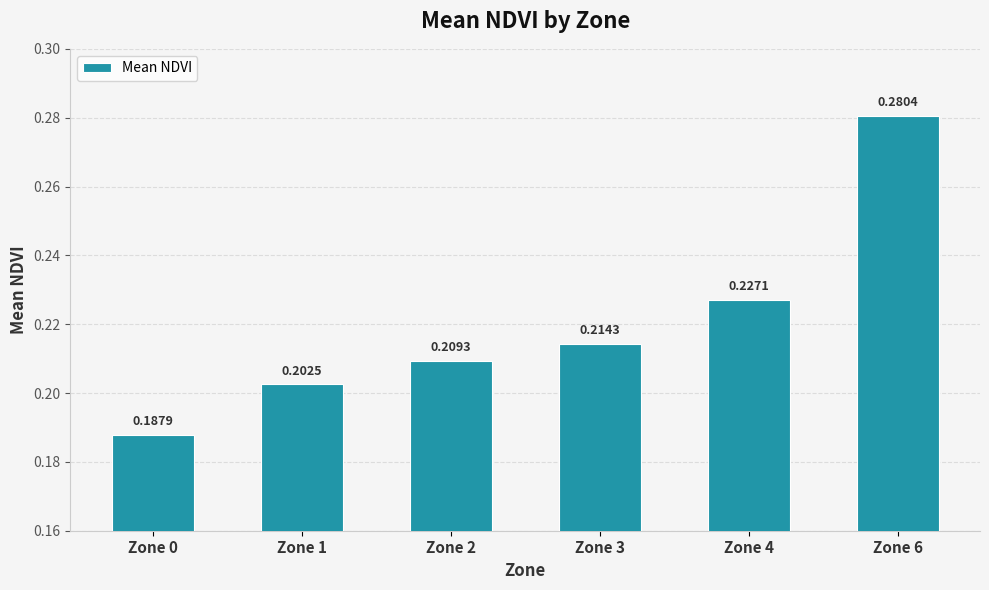

List the labels in order of value, smallest first.

Zone 0, Zone 1, Zone 2, Zone 3, Zone 4, Zone 6